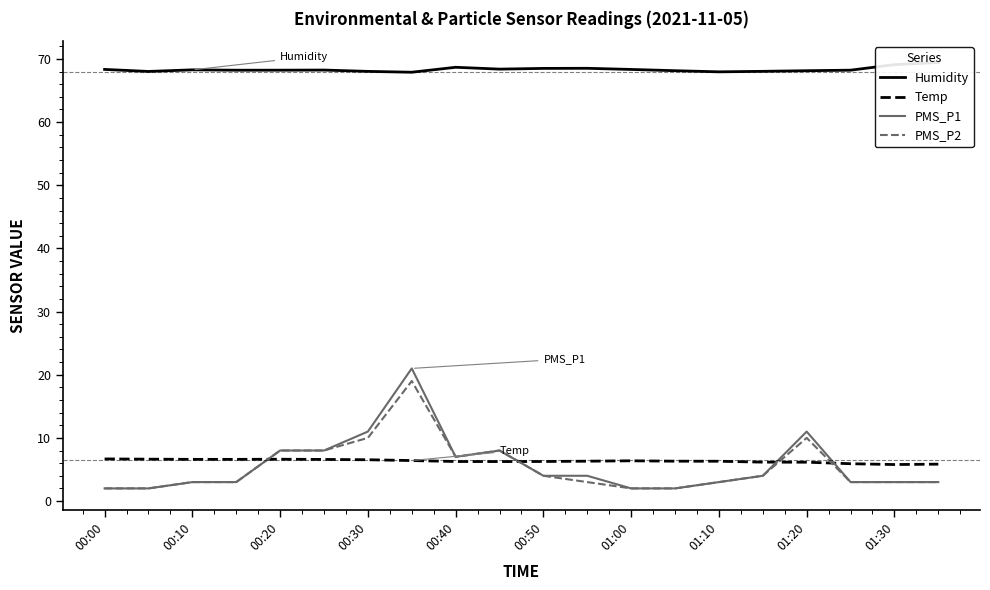

Is it true that PMS_P1 equals 8.0 at 00:20?

True